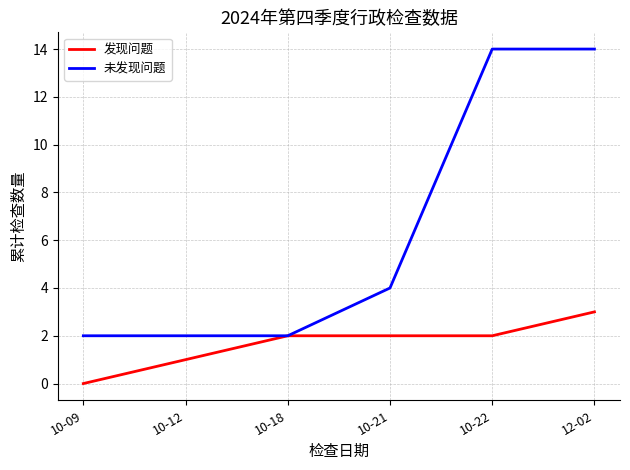

Does the chart have visible grid lines?

Yes